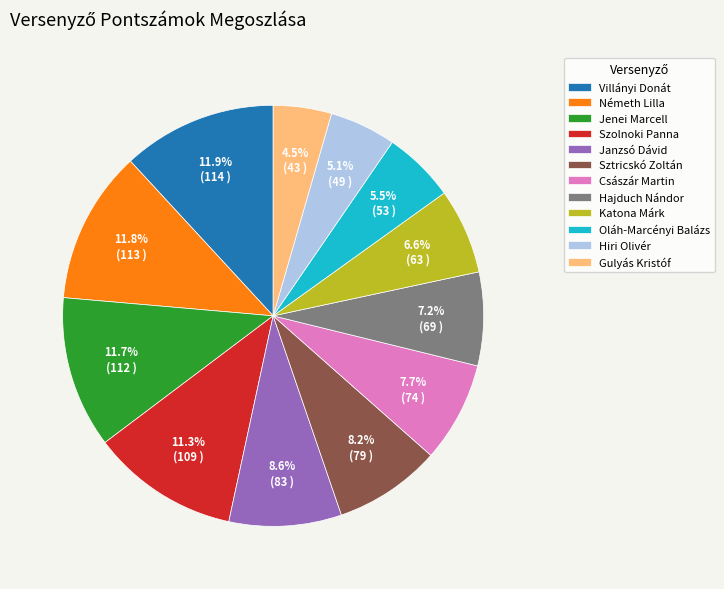

To the nearest percent, what is the average slice percentage?

8%